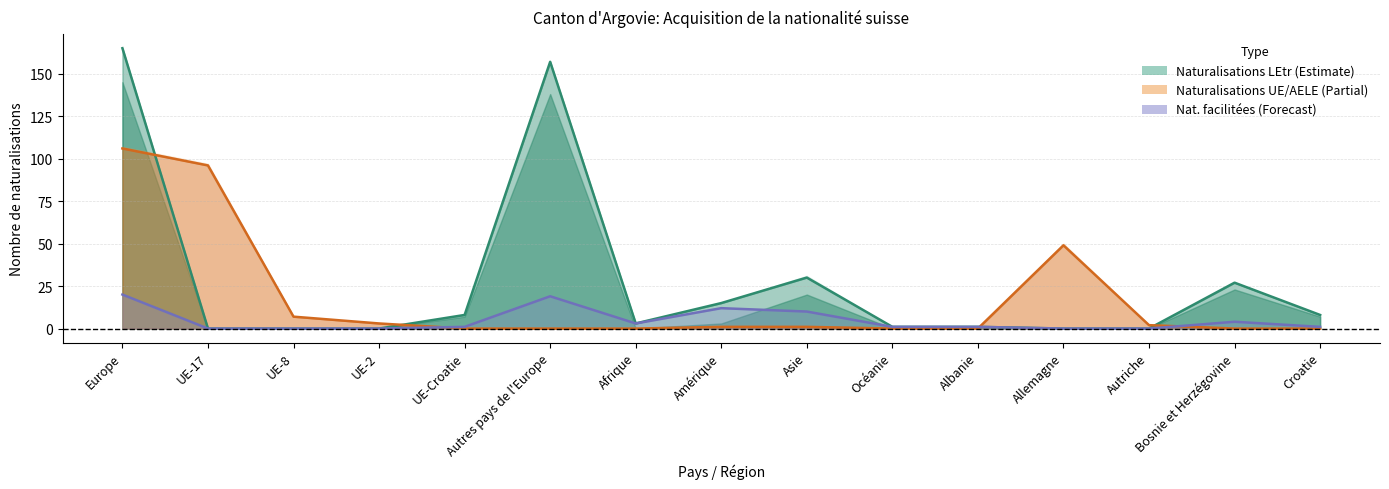

List the labels in order of Total LEtr / OASA value, smallest first.

UE-17, UE-8, UE-2, Allemagne, Autriche, Océanie, Albanie, Afrique, UE-Croatie, Croatie, Amérique, Bosnie et Herzégovine, Asie, Autres pays de l'Europe, Europe